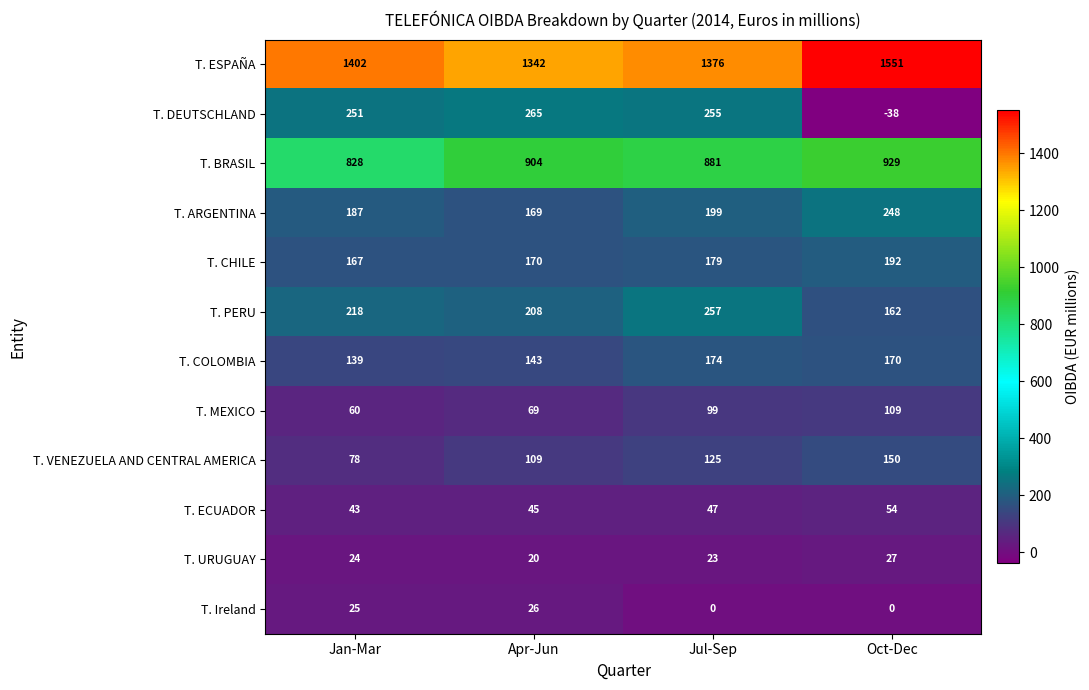

Which series has the widest spread of values?

T. DEUTSCHLAND